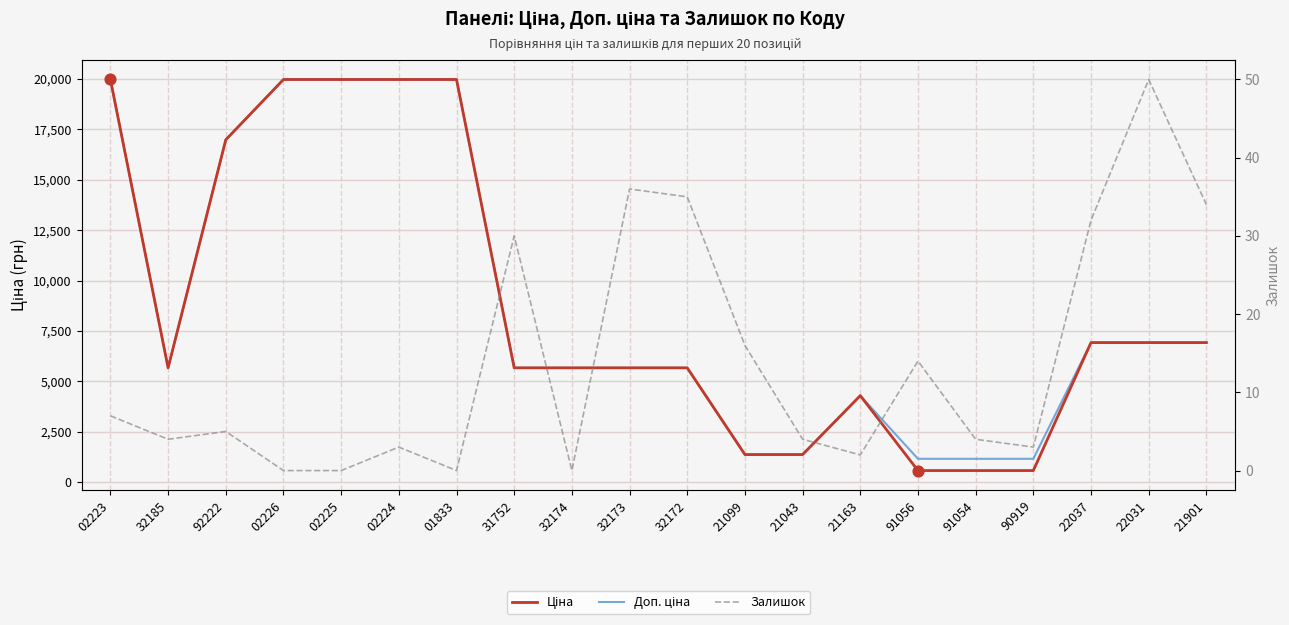

At which category is the sum across all series the highest?

02223